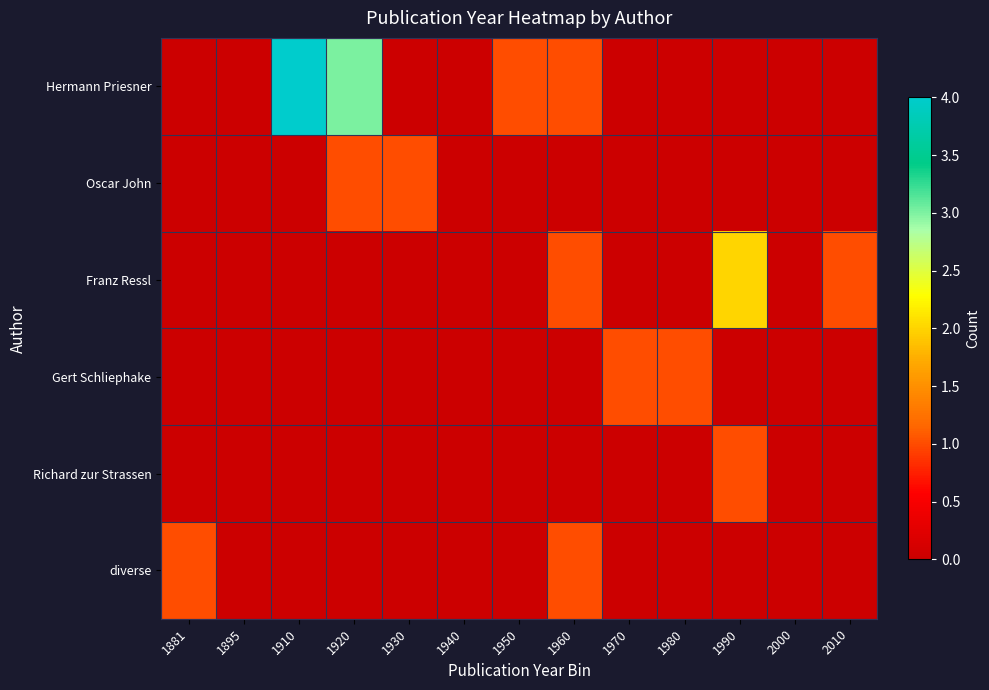

How many data points does each series have?

13